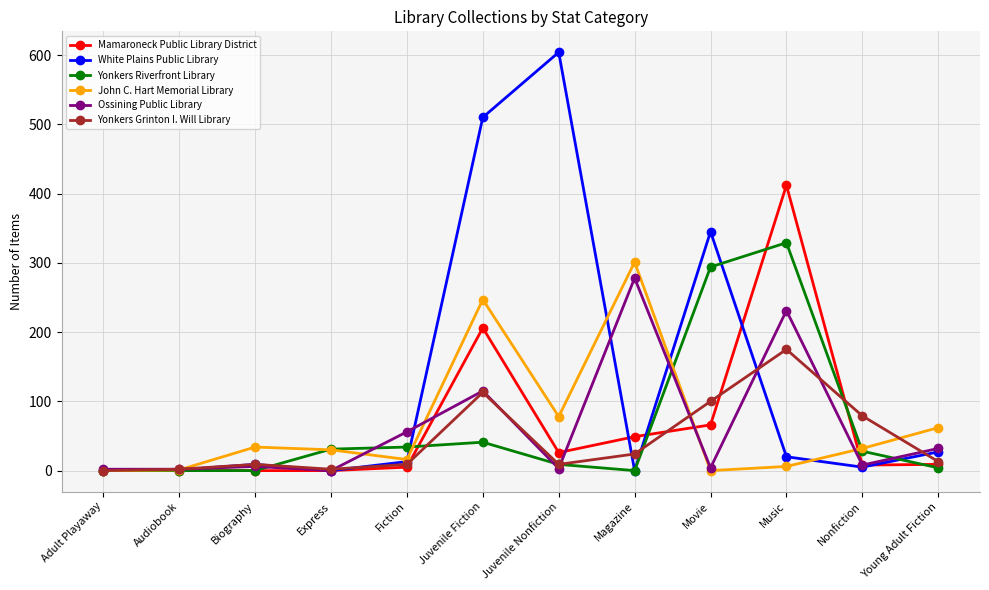

Is it true that Yonkers Riverfront Library equals 0 at Audiobook?

True